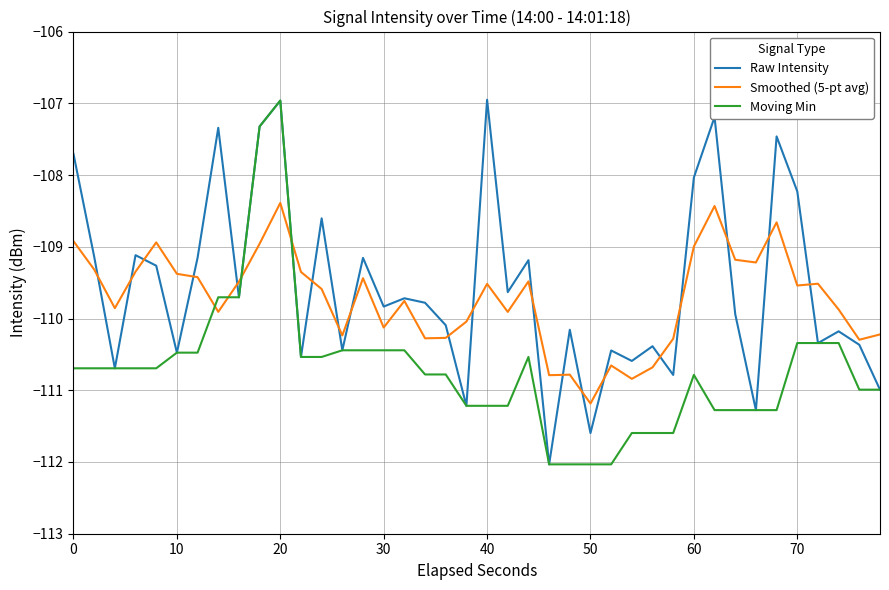

Rank the series by their average value, from lowest to highest.

Moving Min, Smoothed (5-pt avg), Raw Intensity